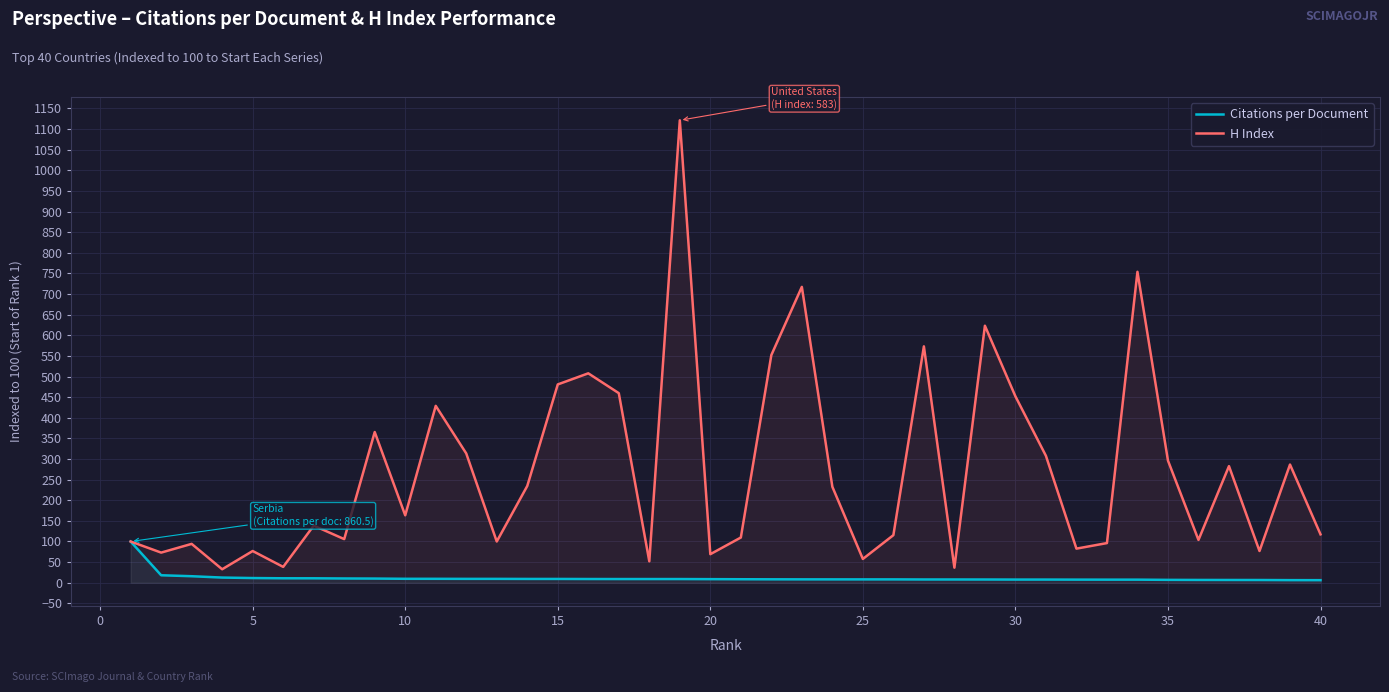

True or false: H Index has a value of 117.3 at 40.

True